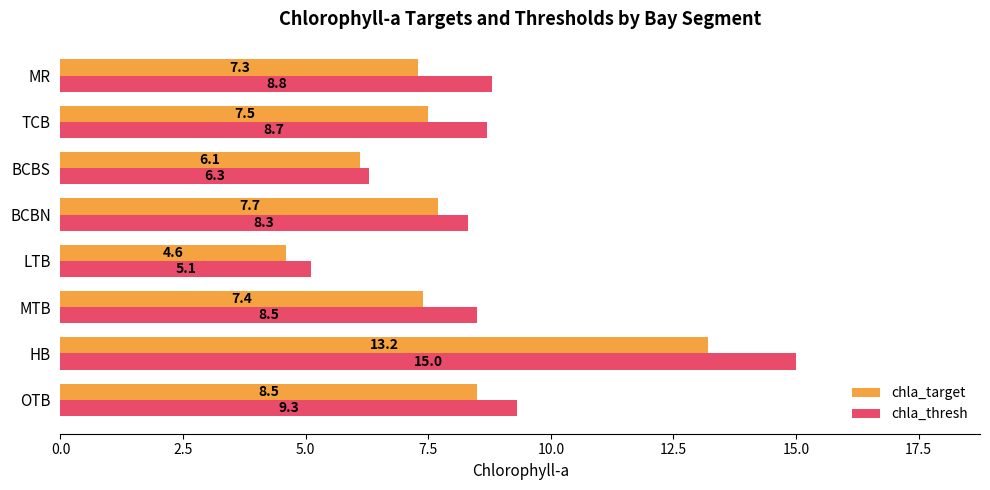

What are all the series names shown in the legend?

chla_target, chla_thresh